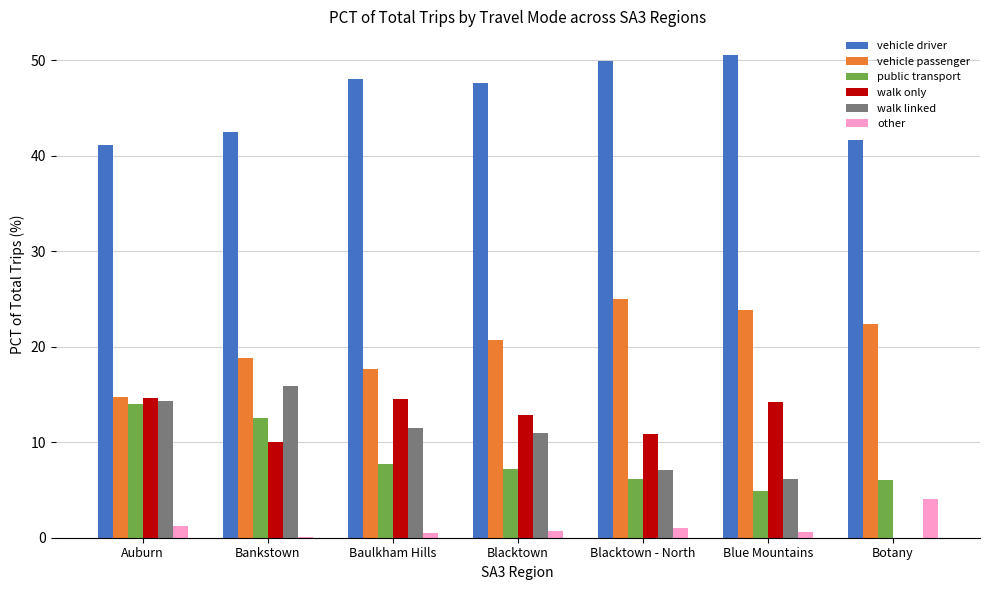

How many categories are shown in the chart?

7